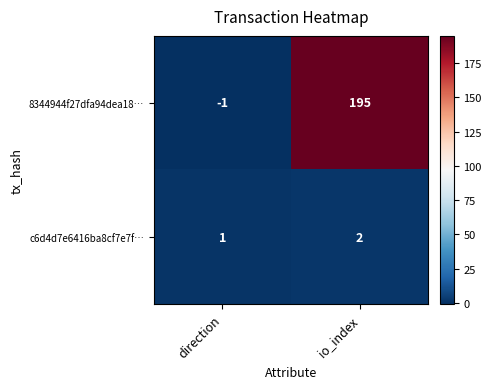

The 8344944f27dfa94dea18… series shows 0 at direction. True or false?

False